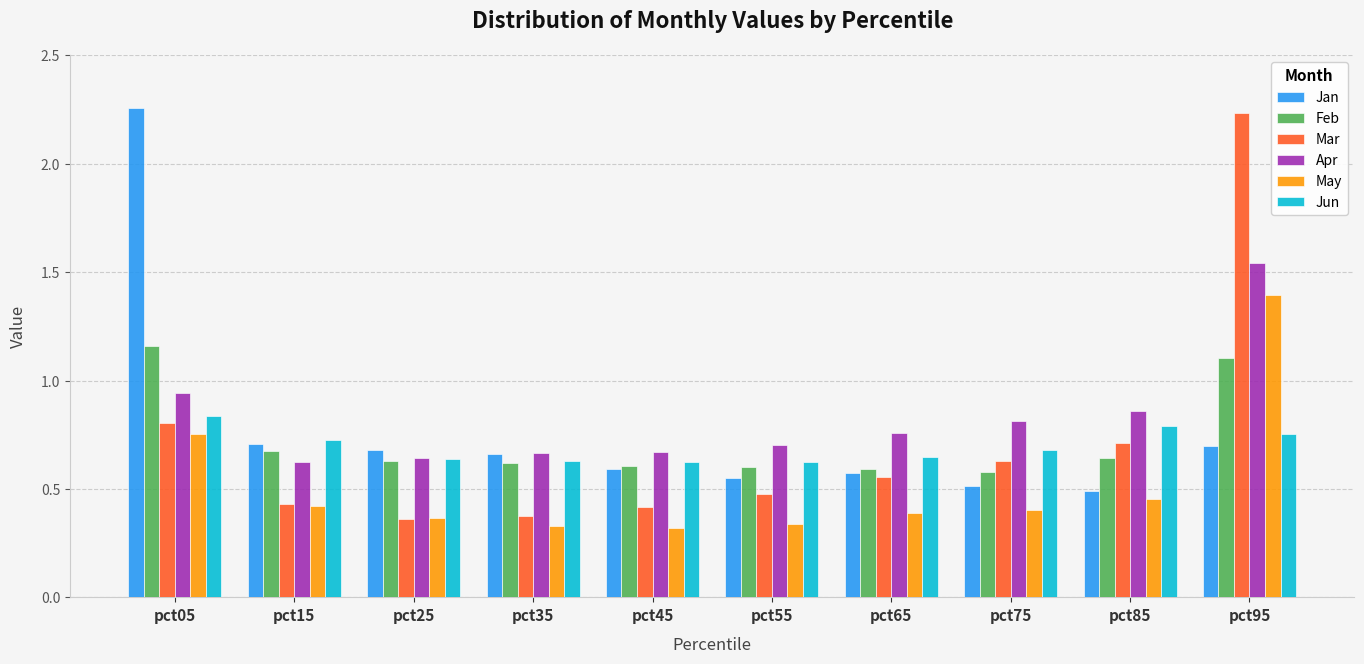

What are all the series names shown in the legend?

Jan, Feb, Mar, Apr, May, Jun